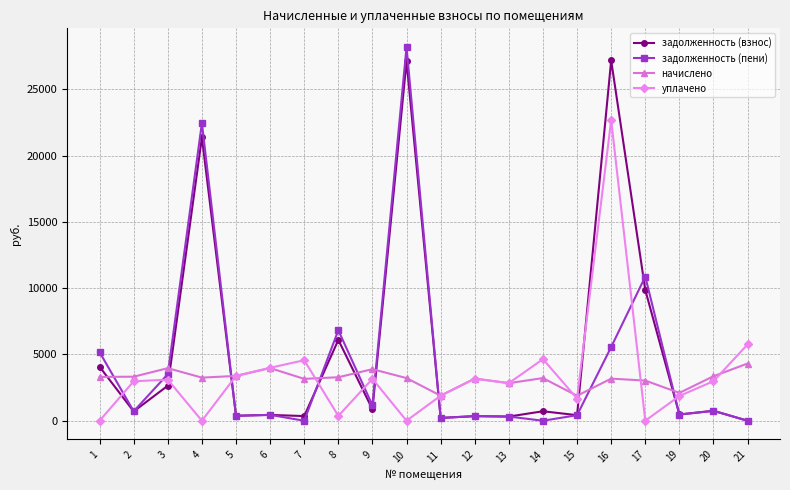

What is the difference between the second highest and second lowest values in the начислено series?

2082.6